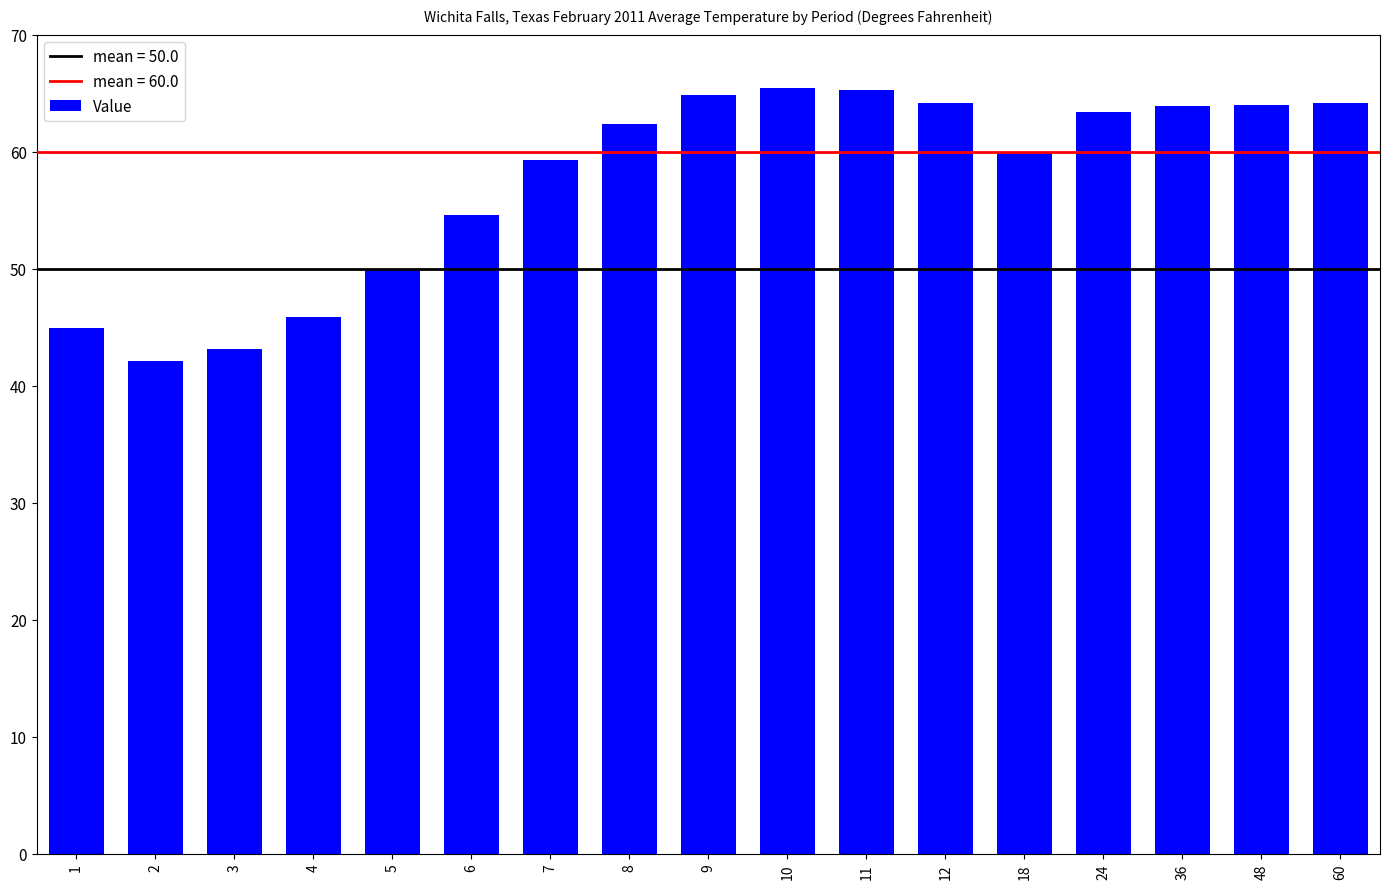

What is the sum of the values at 5 and 2?

92.0